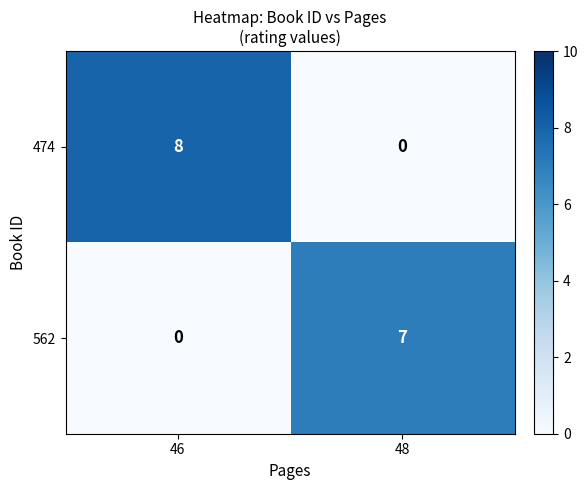

Which series has the widest spread of values?

474